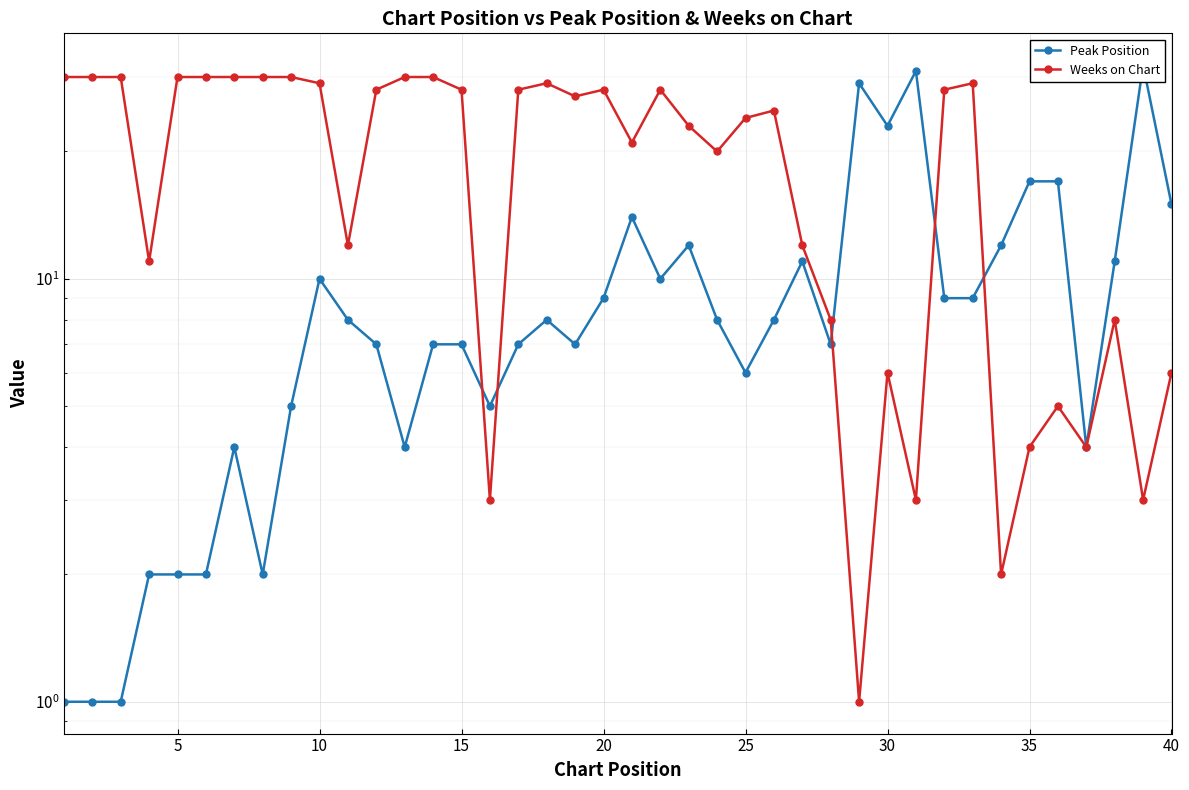

What is the value of the Weeks on Chart point at the 23rd from the left?

23